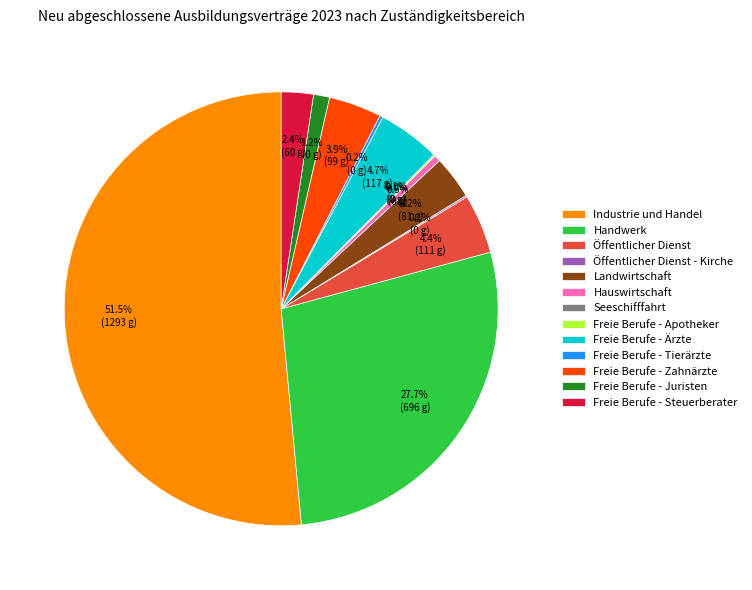

Combined, do Freie Berufe - Ärzte and Öffentlicher Dienst account for over 50%?

No